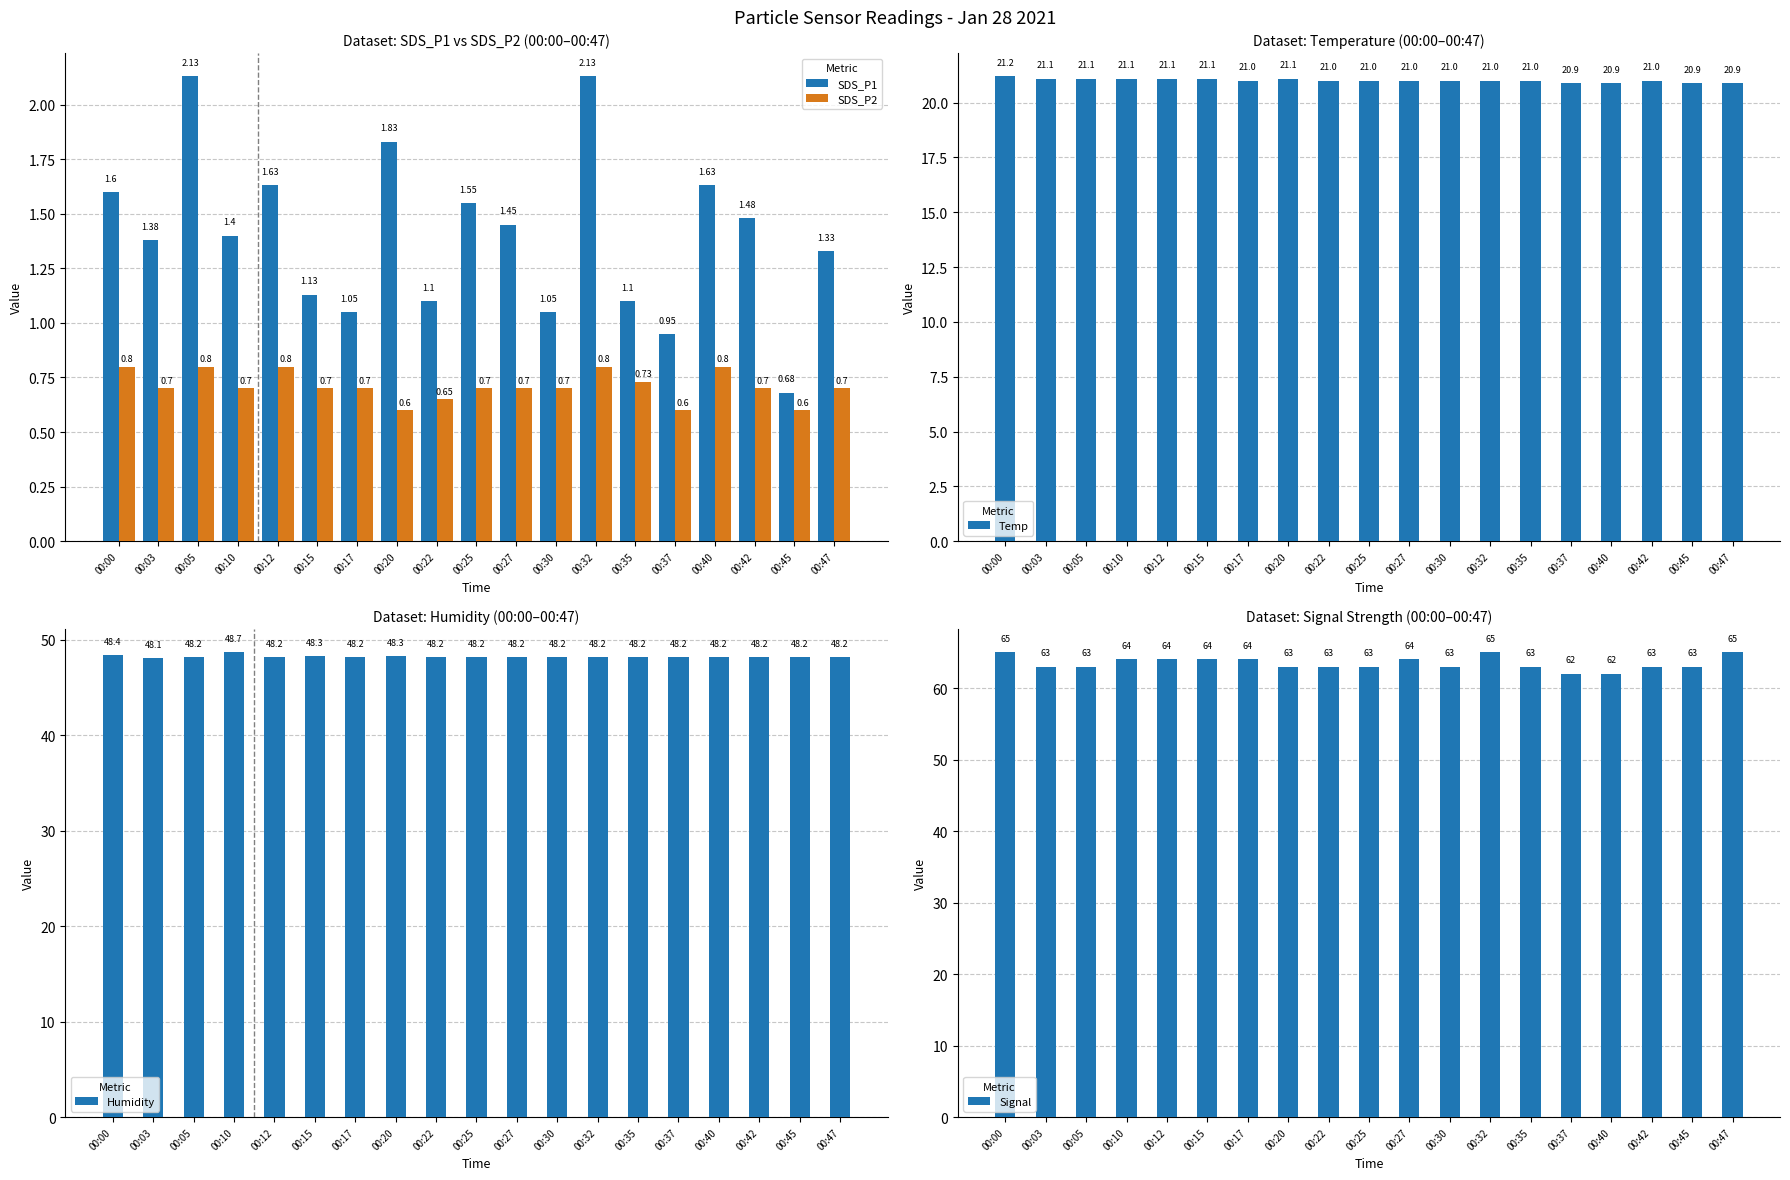

At which category does the chart reach its peak across all series?

00:00